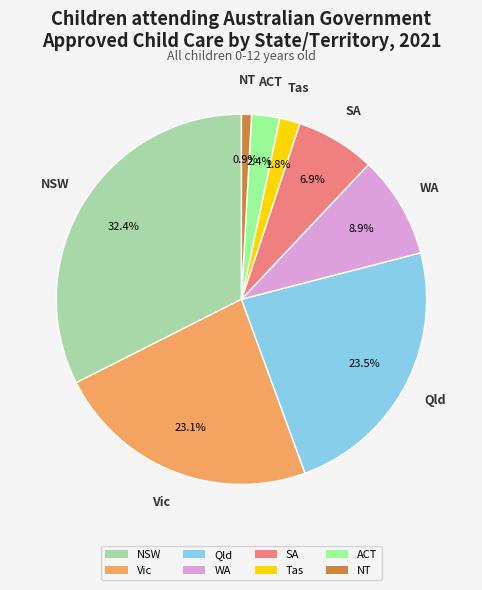

What percentage is the Tas slice, to the nearest percent?

2%